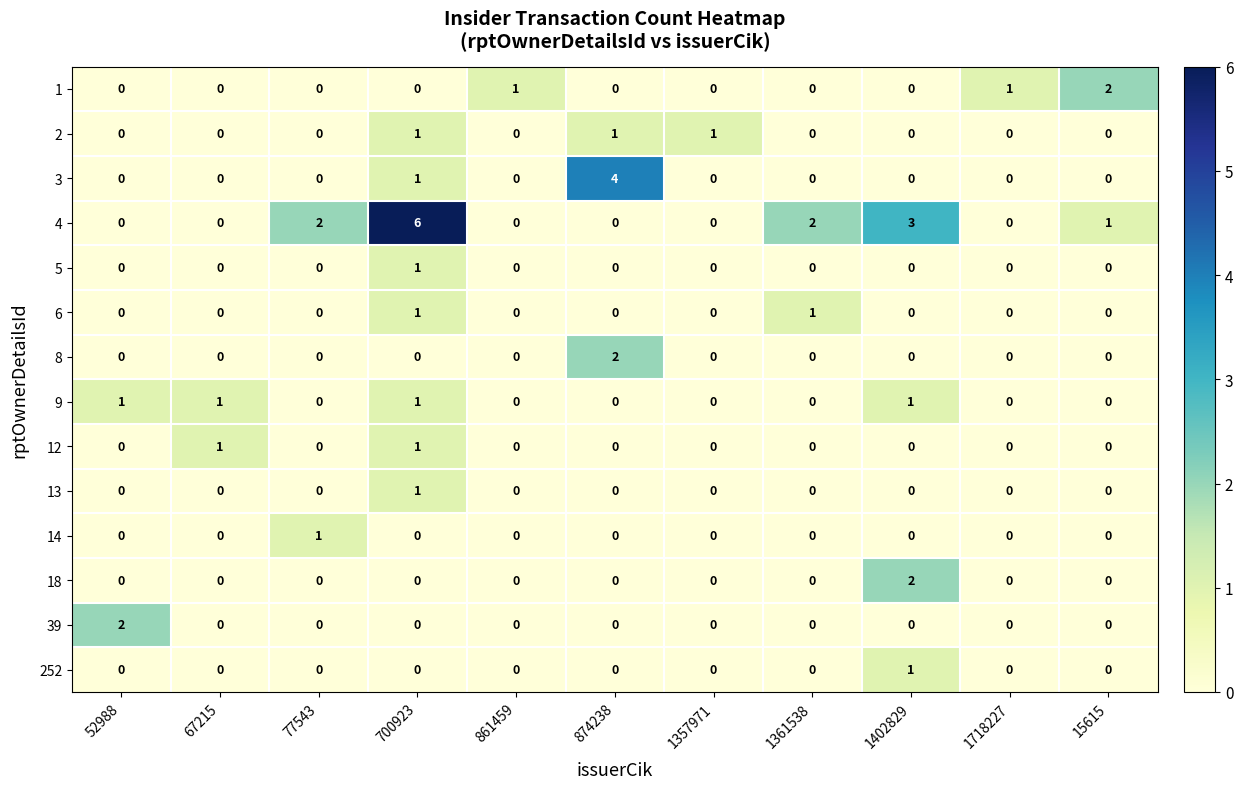

At which category is the sum across all series the highest?

700923